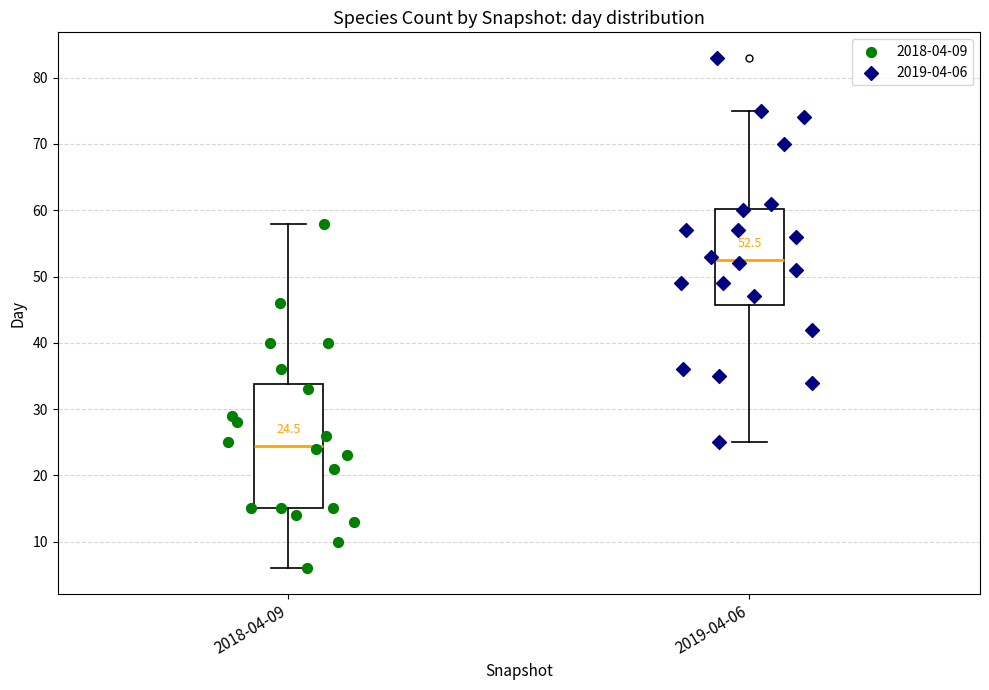

Which box's median line is the highest?

2019-04-06